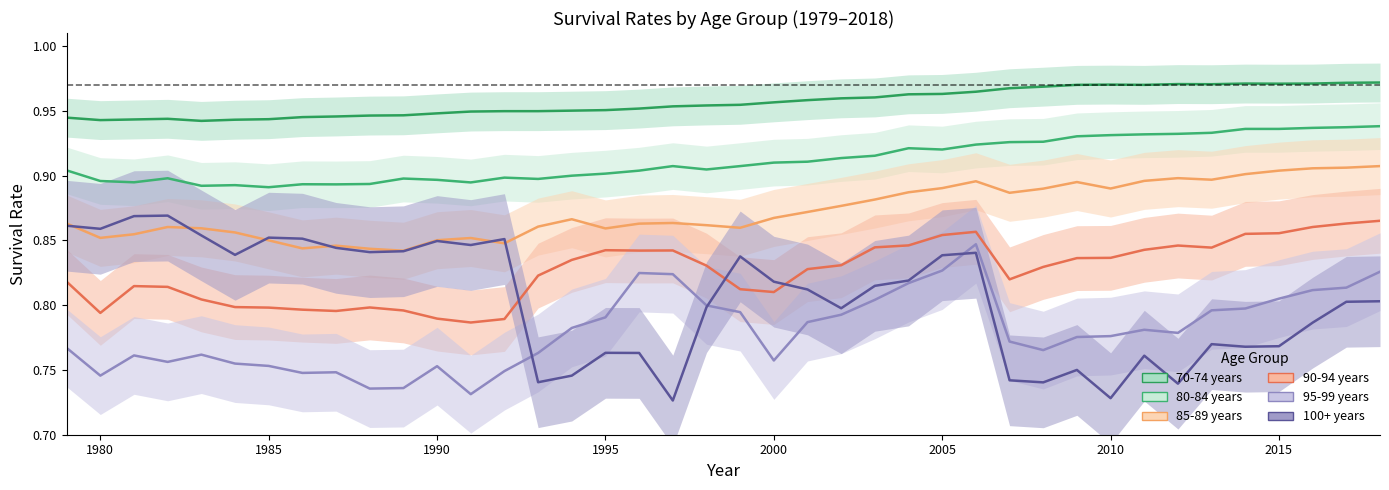

List the series in order of their peak value, highest first.

70-74 years, 80-84 years, 85-89 years, 100+ years, 90-94 years, 95-99 years